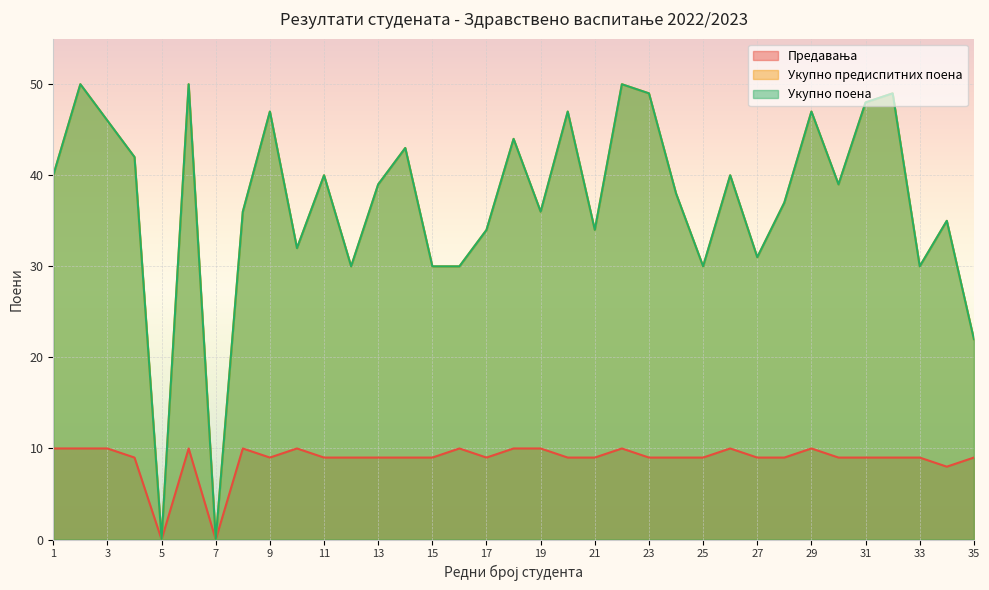

The Укупно поена series shows 34 at 17. True or false?

True